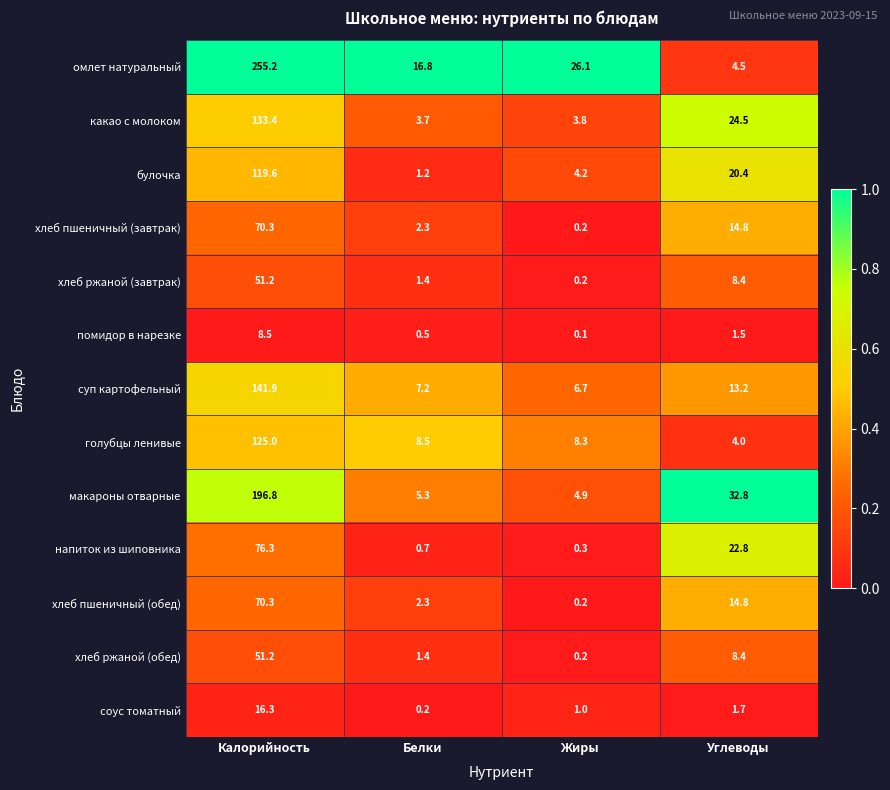

Which series has the widest spread of values?

омлет натуральный